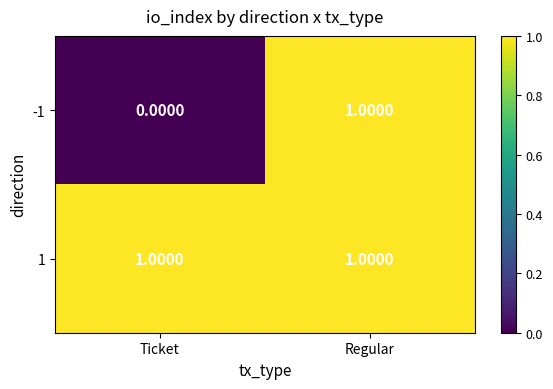

Which series has the largest range (max minus min)?

-1